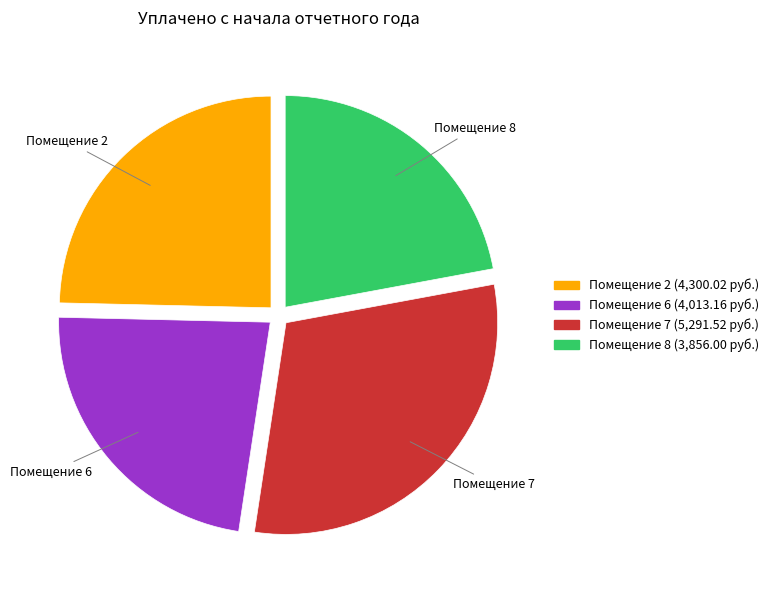

Does any single category account for the majority?

No